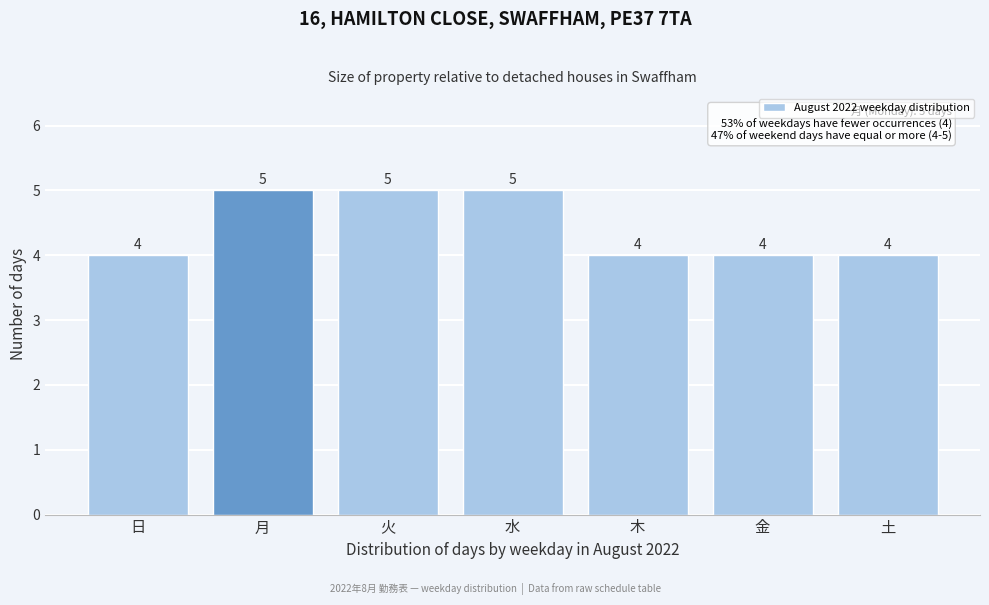

Reading left to right, transcribe all the data shown in this chart.

日=4	月=5	火=5	水=5	木=4	金=4	土=4